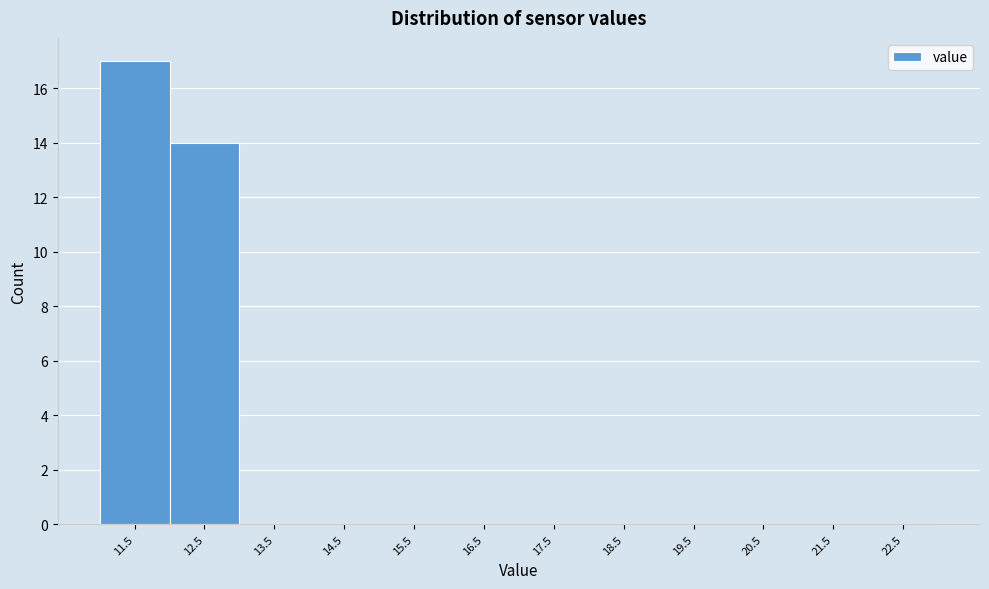

Reading left to right, transcribe all the data shown in this chart.

11.5=17	12.5=14	13.5=0	14.5=0	15.5=0	16.5=0	17.5=0	18.5=0	19.5=0	20.5=0	21.5=0	22.5=0